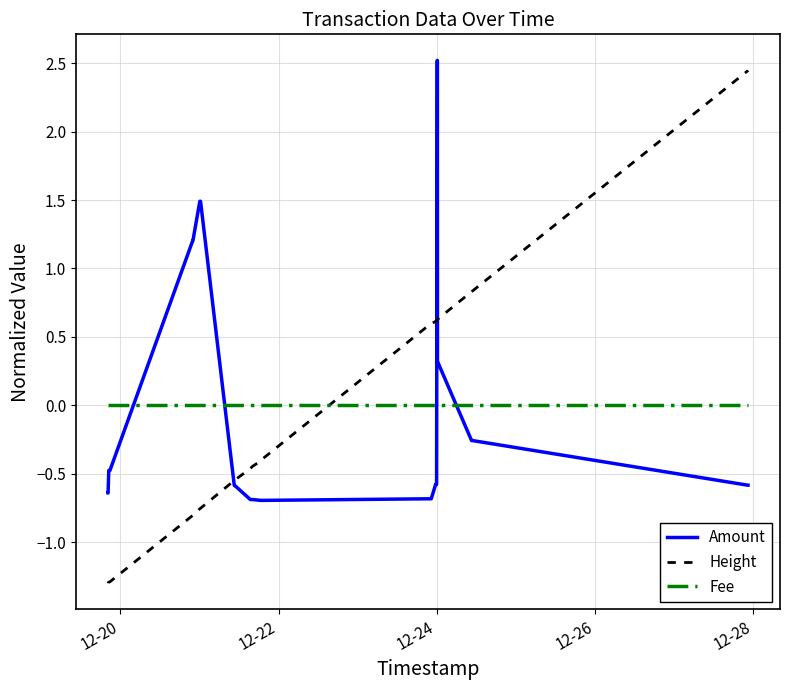

What is the minimum value for Height?

-1.3